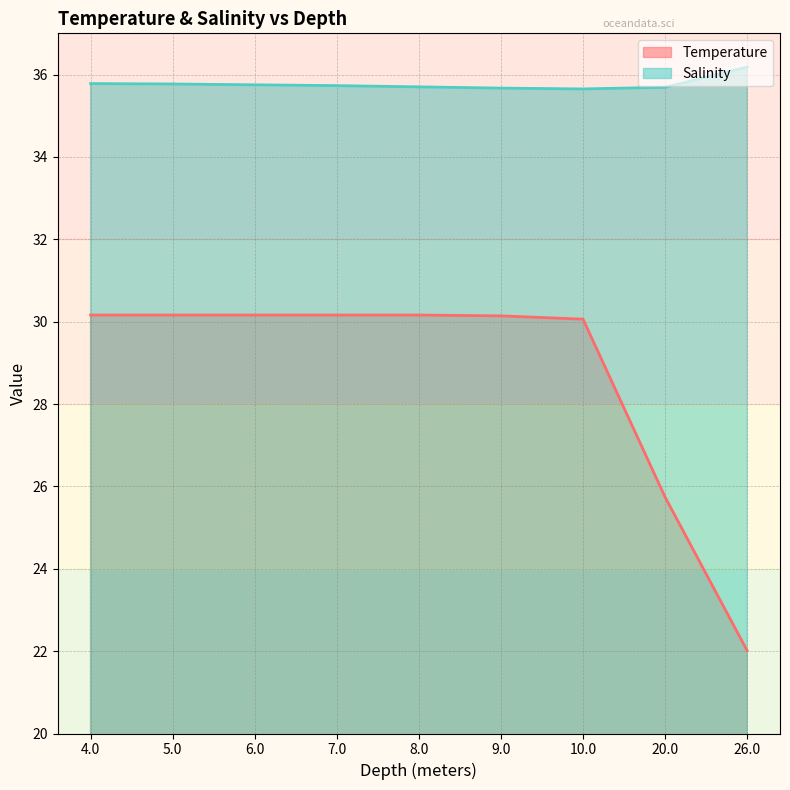

How many series are shown in this chart?

2